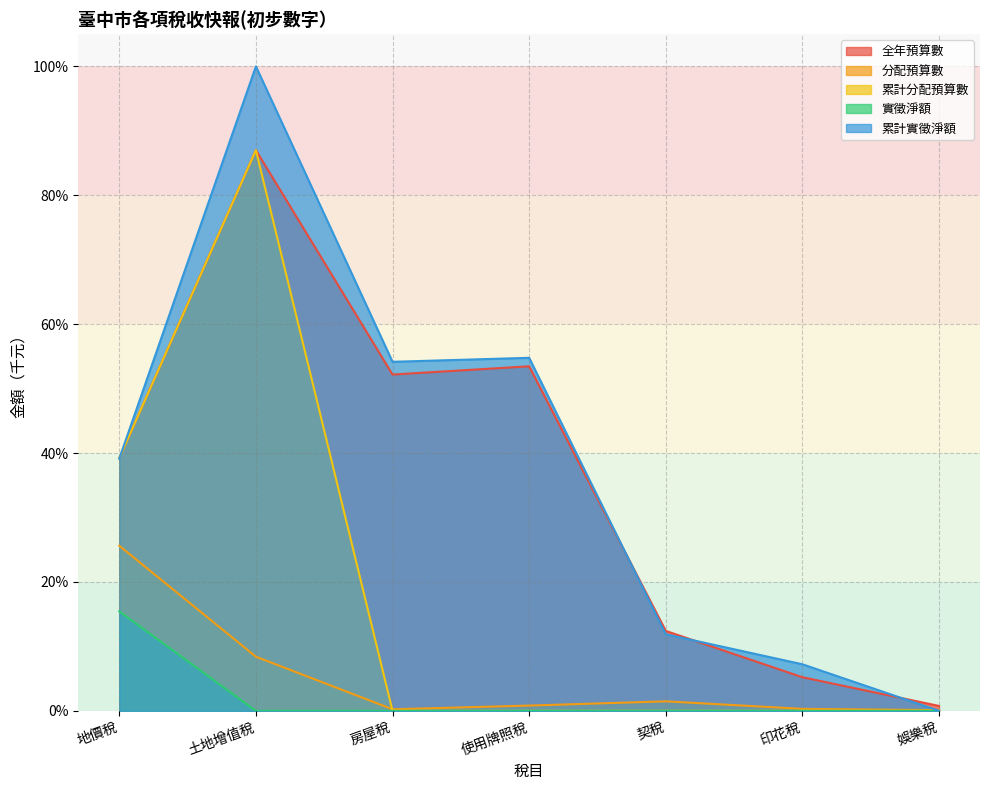

At which category does the chart reach its minimum across all series?

房屋稅